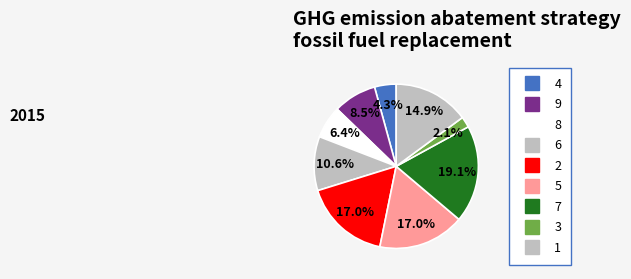

True or false: 5 accounts for 17% of the total.

True